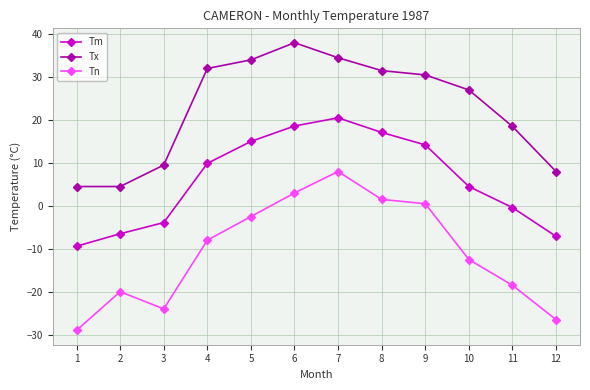

Reading right to left, list all the values displayed in this chart.

Tm: 12=-7.1	11=-0.4	10=4.5	9=14.2	8=17.1	7=20.5	6=18.6	5=15.0	4=9.9	3=-3.9	2=-6.5	1=-9.4
Tx: 12=8.0	11=18.5	10=27.0	9=30.5	8=31.5	7=34.5	6=38.0	5=34.0	4=32.0	3=9.5	2=4.5	1=4.5
Tn: 12=-26.5	11=-18.5	10=-12.5	9=0.5	8=1.5	7=8.0	6=3.0	5=-2.5	4=-8.0	3=-24.0	2=-20.0	1=-29.0